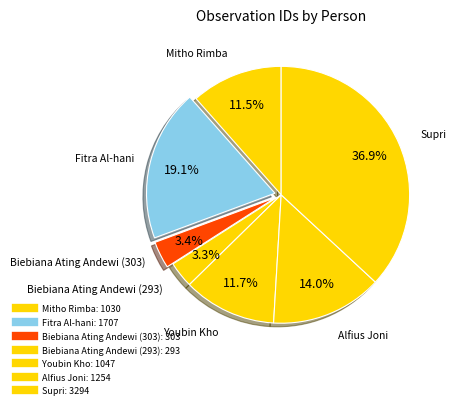

How many slices are in this pie chart?

7